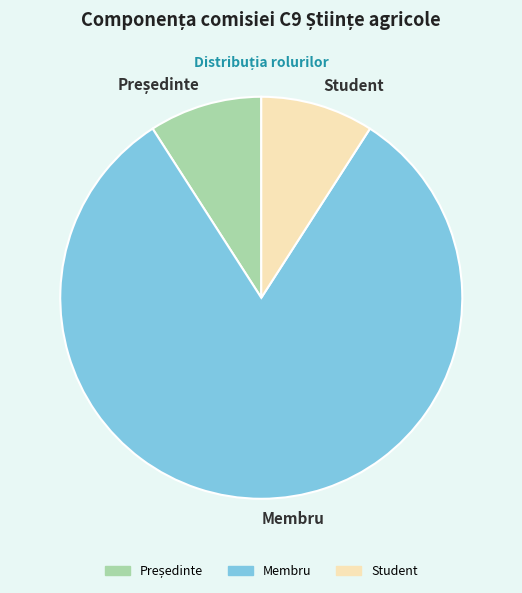

Count the number of slices in the pie.

3